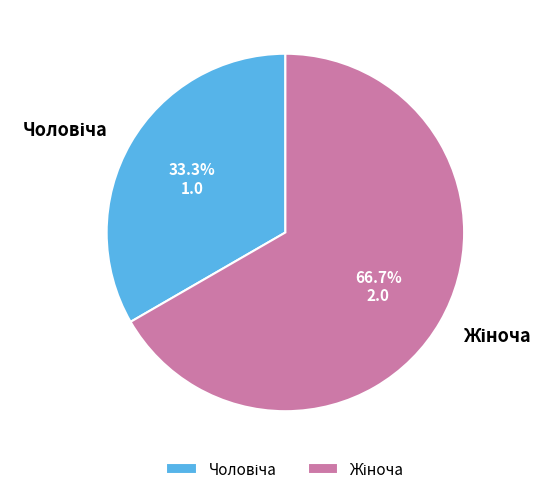

Is there any slice that represents more than half of the pie?

Yes